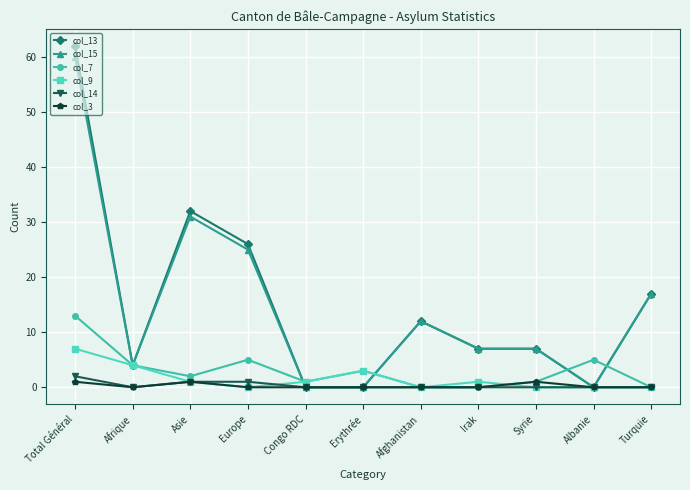

What is the maximum value shown in the chart?

62